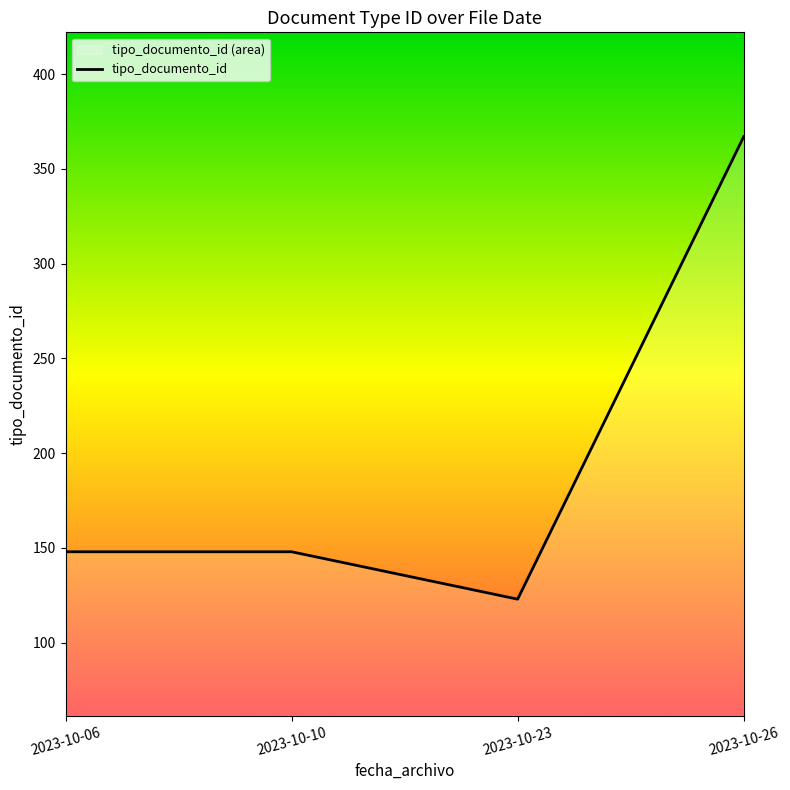

What is the sum of all values?

786